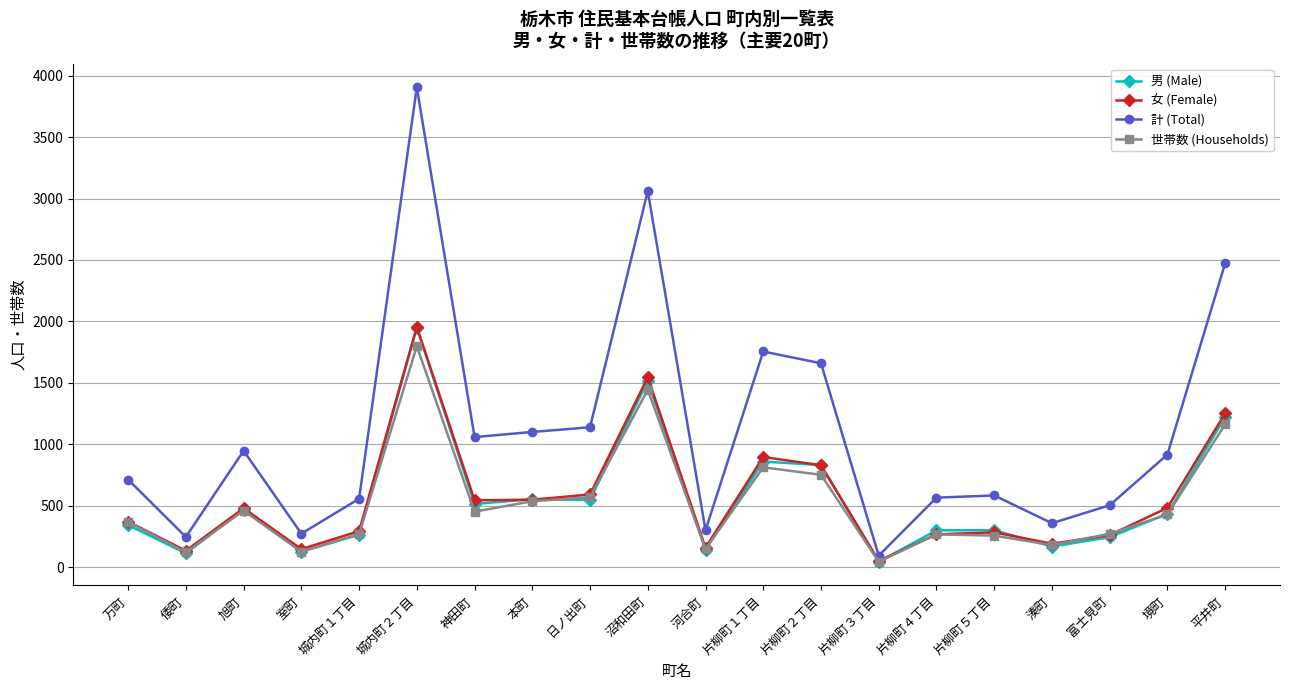

What is the sum of all 世帯数 (Households) values?

10453